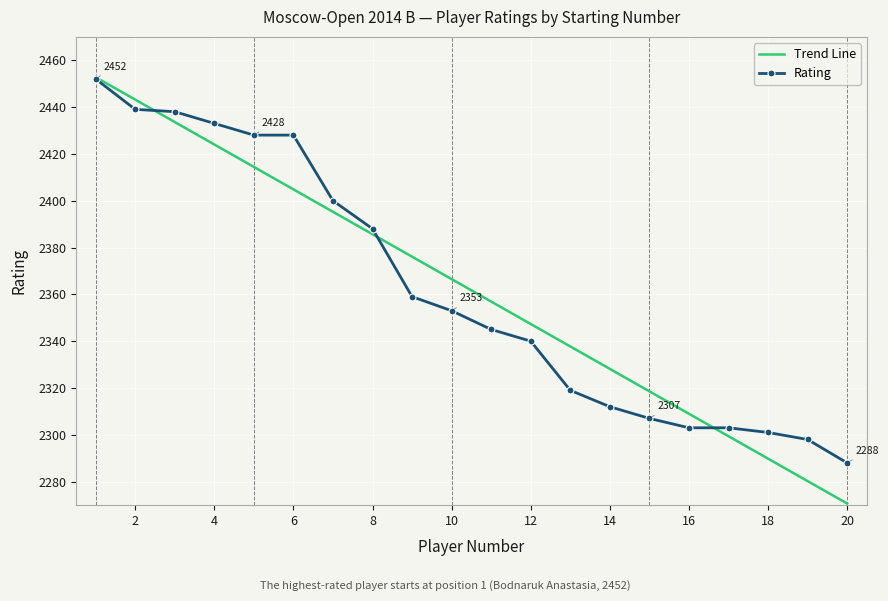

Which series has the largest range (max minus min)?

Trend Line